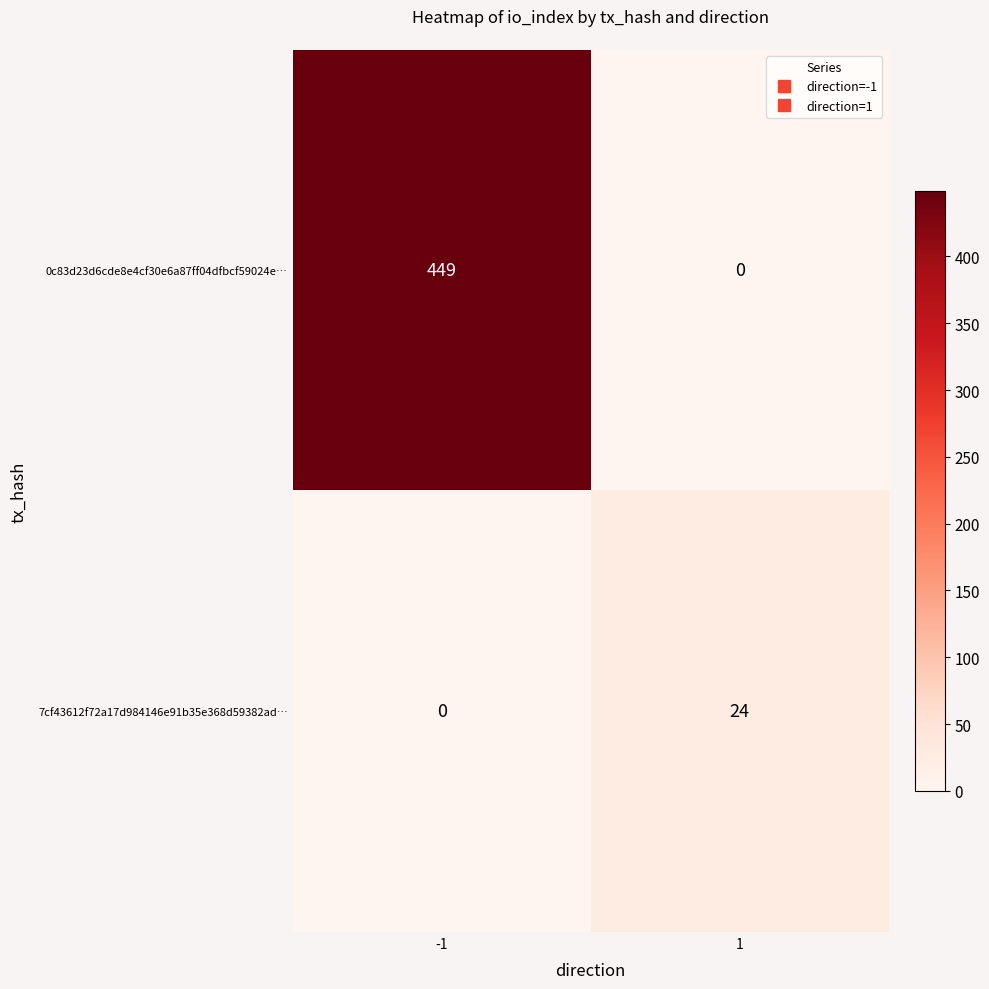

What is the sum of all 0c83d23d6cde8e4cf30e6a87ff04dfbcf59024e… values?

449